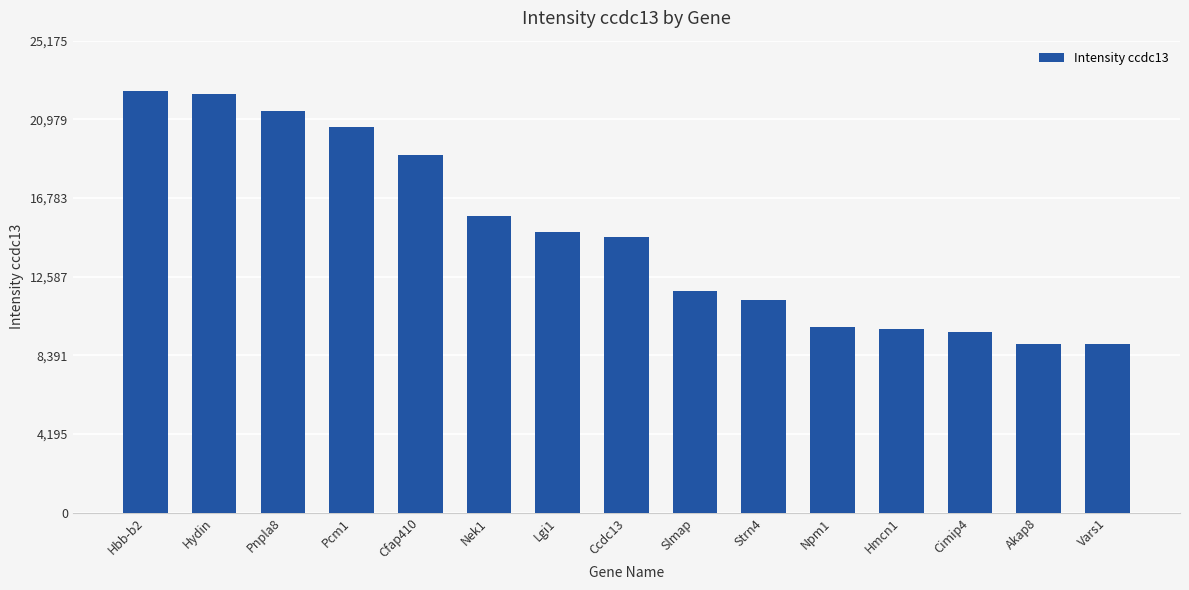

The value at Lgi1 is 14977.5. True or false?

True